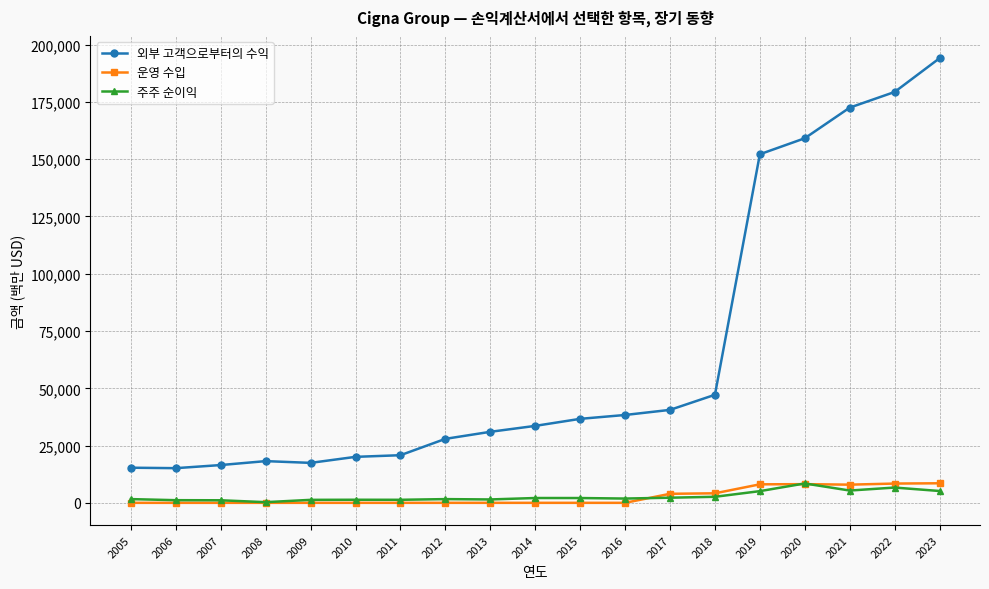

True or false: 외부 고객으로부터의 수익 and 주주 순이익 intersect in this chart.

False